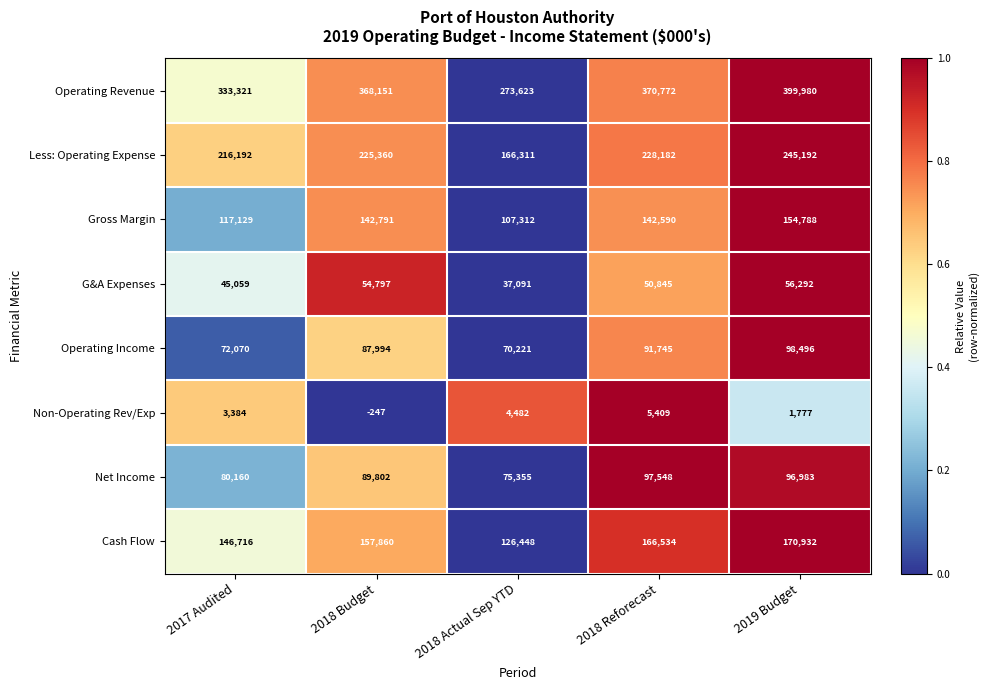

What is the spread (max minus min) of values at 2019 Budget?

398203